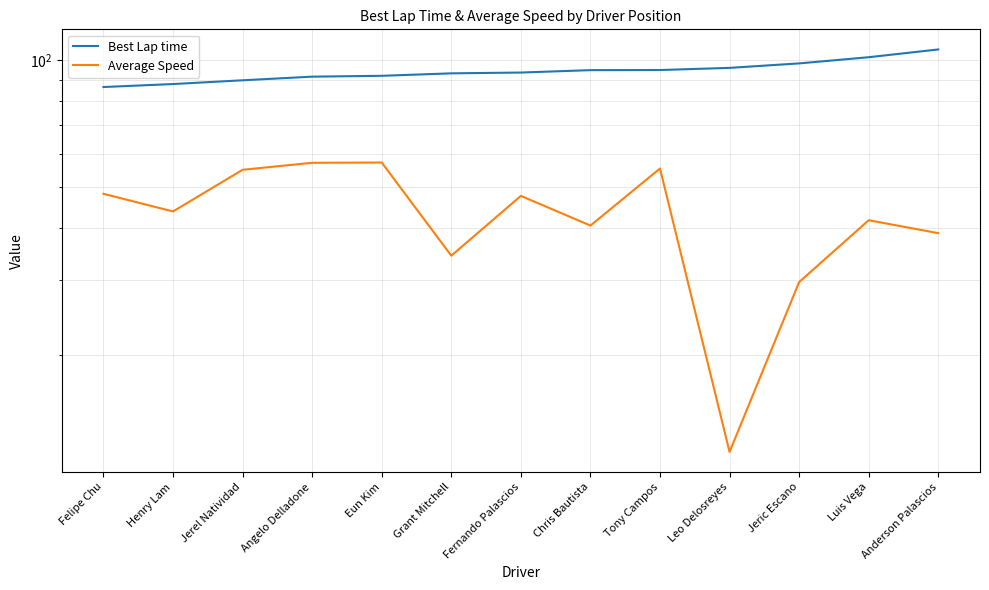

What is the approximate value of Best Lap time at Fernando Palascios?

93.5